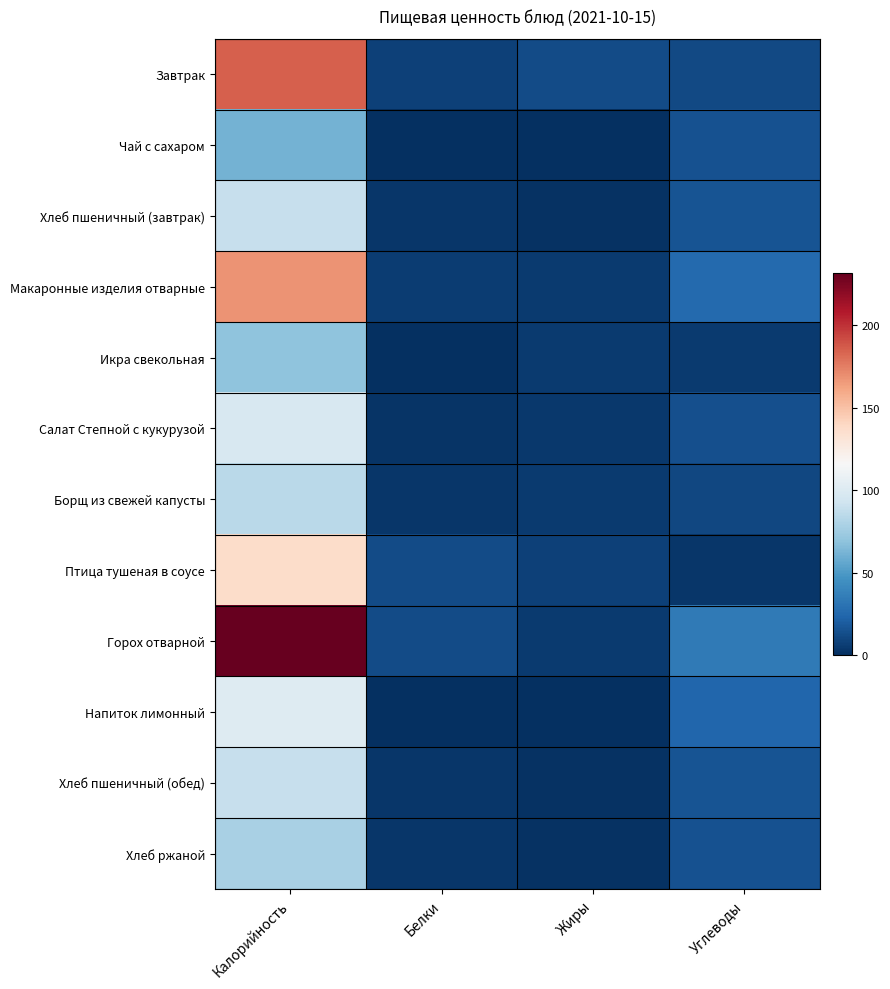

Reading left to right, list all the values displayed in this chart.

Завтрак: Калорийность=185	Белки=8	Жиры=12	Углеводы=11
Чай с сахаром: Калорийность=61	Белки=0	Жиры=0	Углеводы=15
Хлеб пшеничный (завтрак): Калорийность=89	Белки=3	Жиры=1	Углеводы=16
Макаронные изделия отварные: Калорийность=168	Белки=6	Жиры=5	Углеводы=26
Икра свекольная: Калорийность=69	Белки=0	Жиры=5	Углеводы=5
Салат Степной с кукурузой: Калорийность=97	Белки=2	Жиры=4	Углеводы=14
Борщ из свежей капусты: Калорийность=85	Белки=3	Жиры=5	Углеводы=10
Птица тушеная в соусе: Калорийность=137	Белки=12	Жиры=8	Углеводы=3
Горох отварной: Калорийность=232	Белки=12	Жиры=5	Углеводы=34
Напиток лимонный: Калорийность=101	Белки=0	Жиры=0	Углеводы=24
Хлеб пшеничный (обед): Калорийность=89	Белки=3	Жиры=1	Углеводы=16
Хлеб ржаной: Калорийность=78	Белки=3	Жиры=1	Углеводы=15